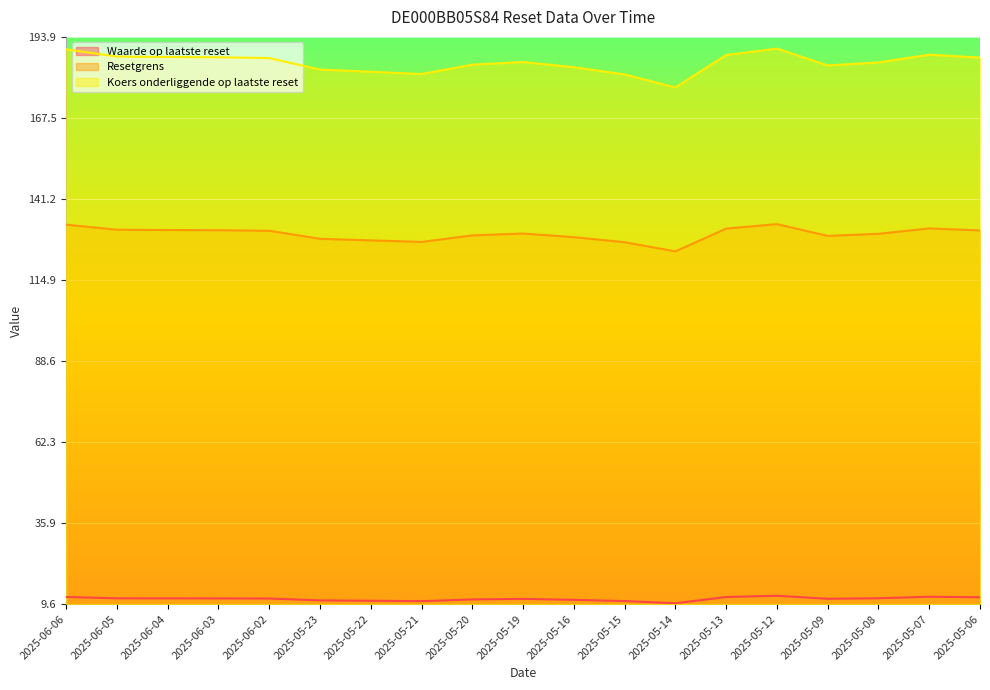

Between 2025-05-23 and 2025-05-22, which is larger?

2025-05-23